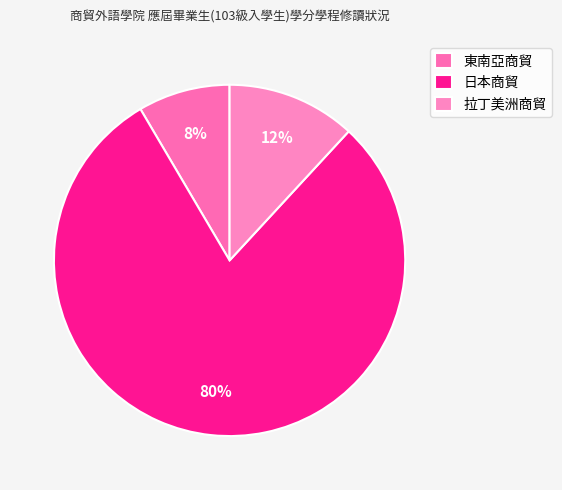

Combined, what portion of the pie is 日本商貿 and 拉丁美洲商貿?

91.5%